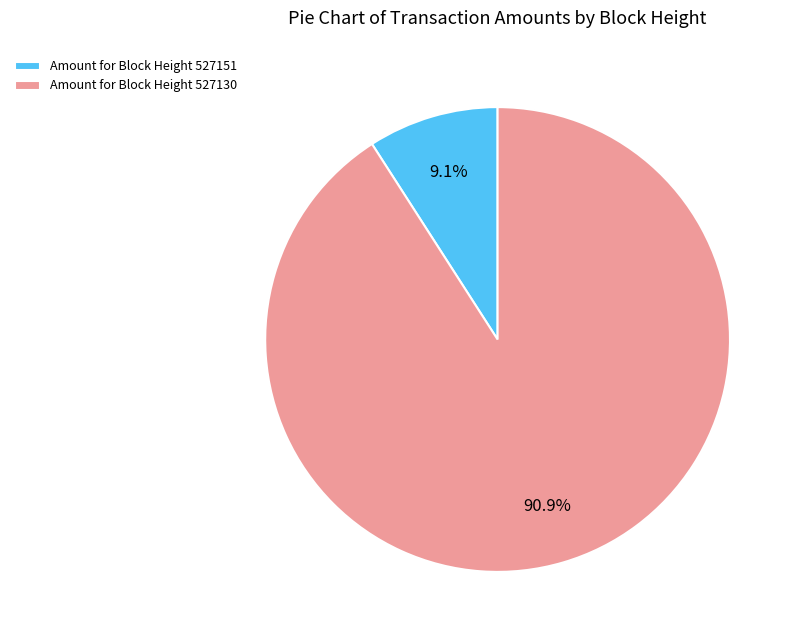

Is there a majority slice in this chart?

Yes